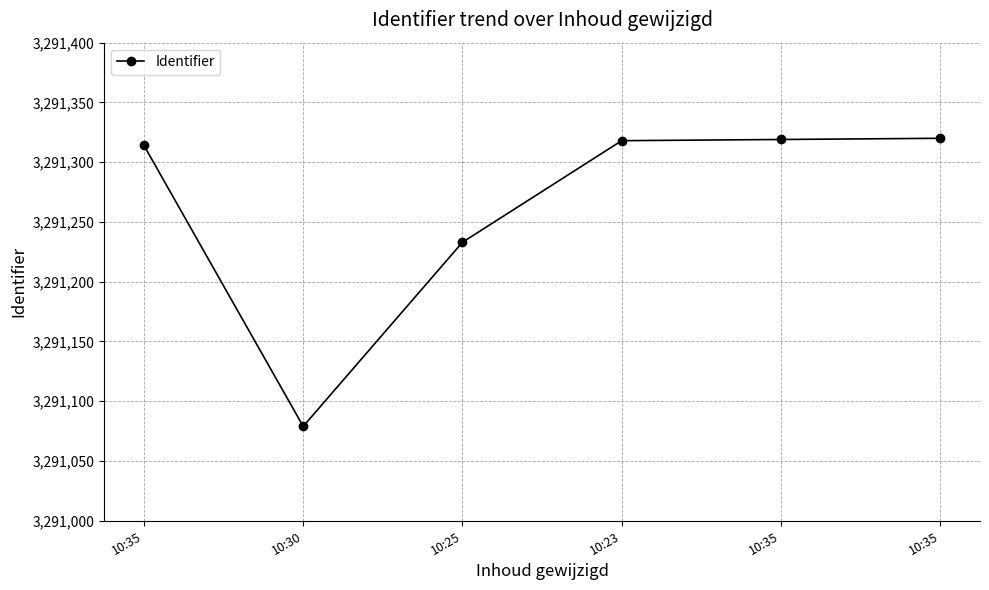

What is the label of the 1st point from the right?

10:35